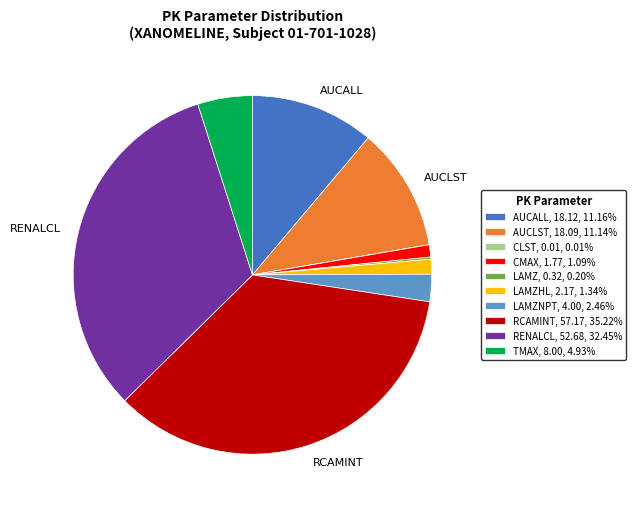

Is the sum of TMAX, 8.00, 4.93% and CMAX, 1.77, 1.09% greater than half?

No